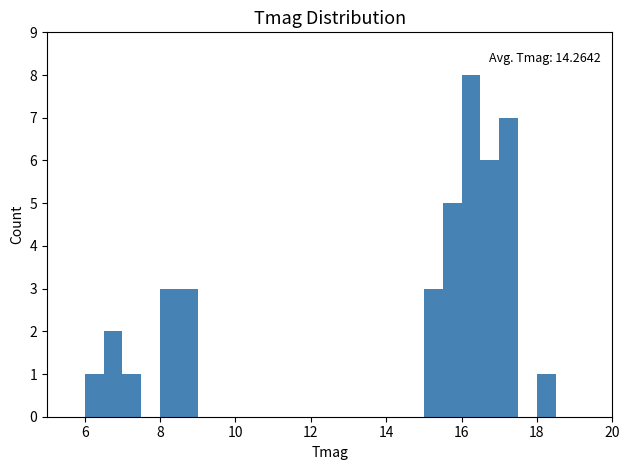

Around what value on the x-axis is the tallest bar? Give the approximate position of its centre, as read against the axis.

16.2